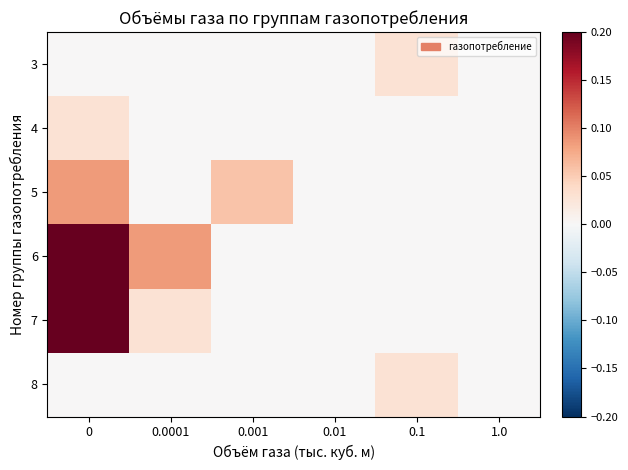

How many series are shown in this chart?

6